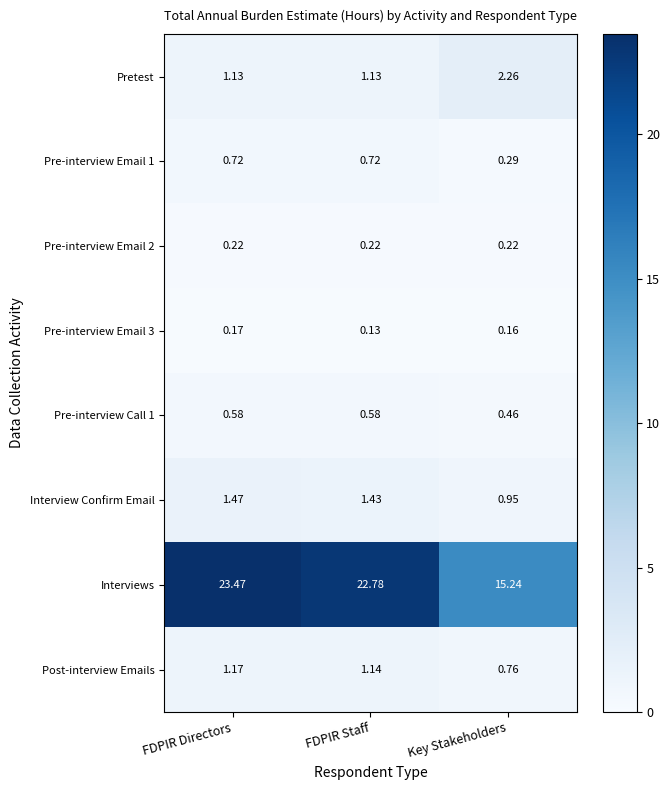

Where does the Post-interview Emails series first go above 1?

FDPIR Directors